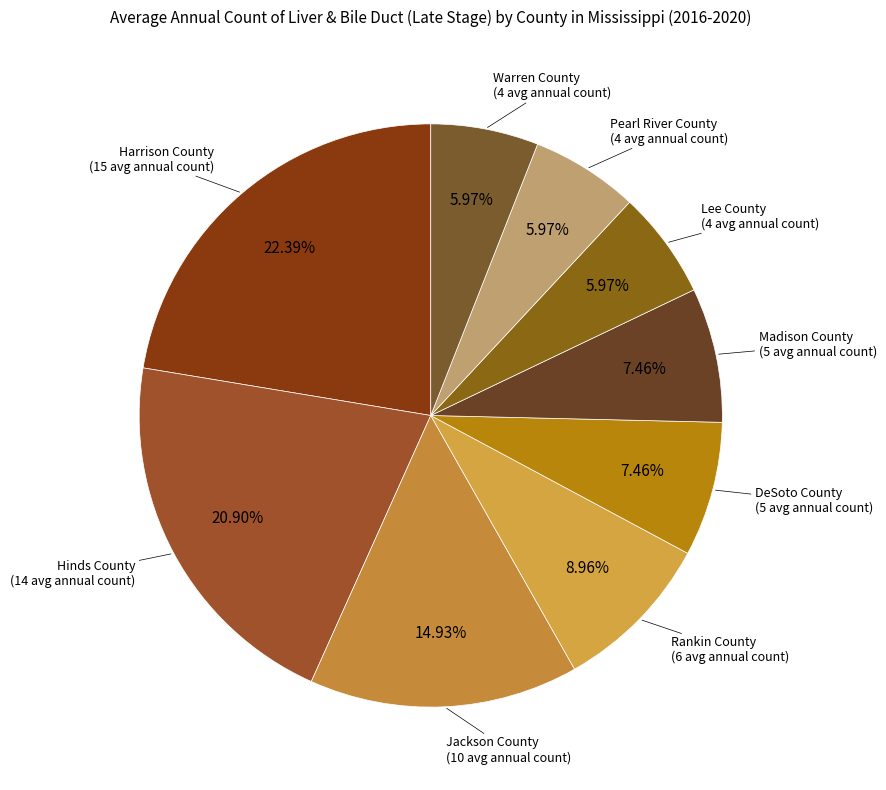

Which has a higher value, Lee County or DeSoto County?

DeSoto County